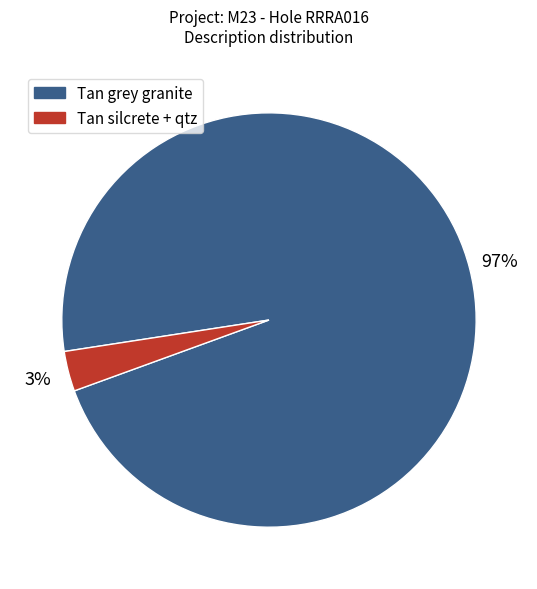

To the nearest percent, what is the average slice percentage?

50%